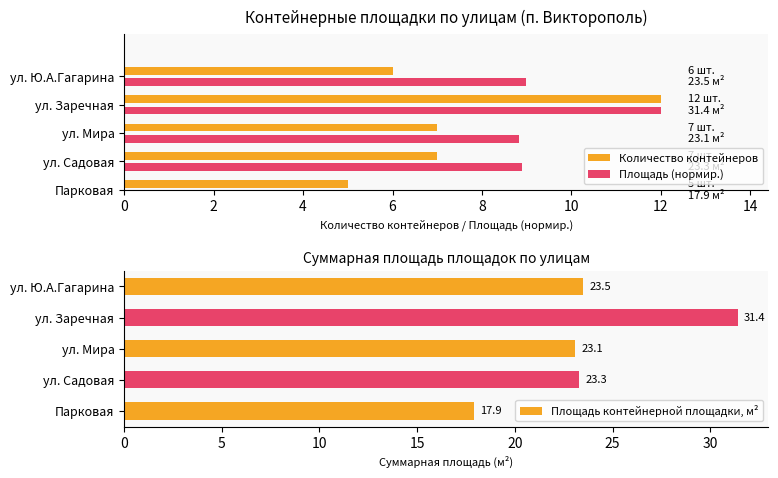

What is the sum of the values at ул. Ю.А.Гагарина and Парковая?

41.4